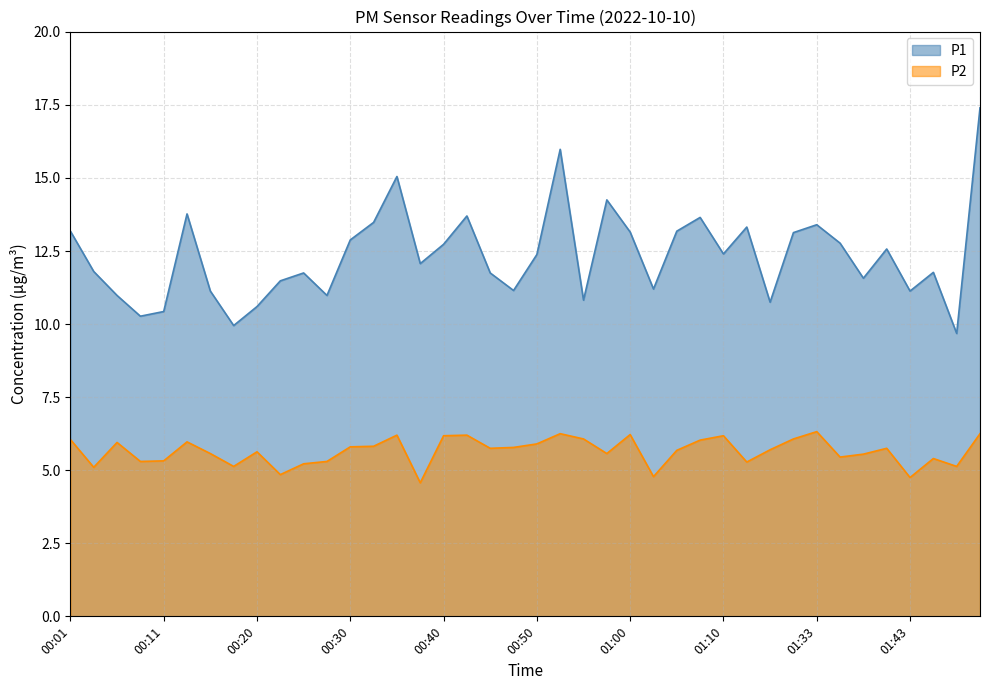

What is the smallest value displayed?

4.6